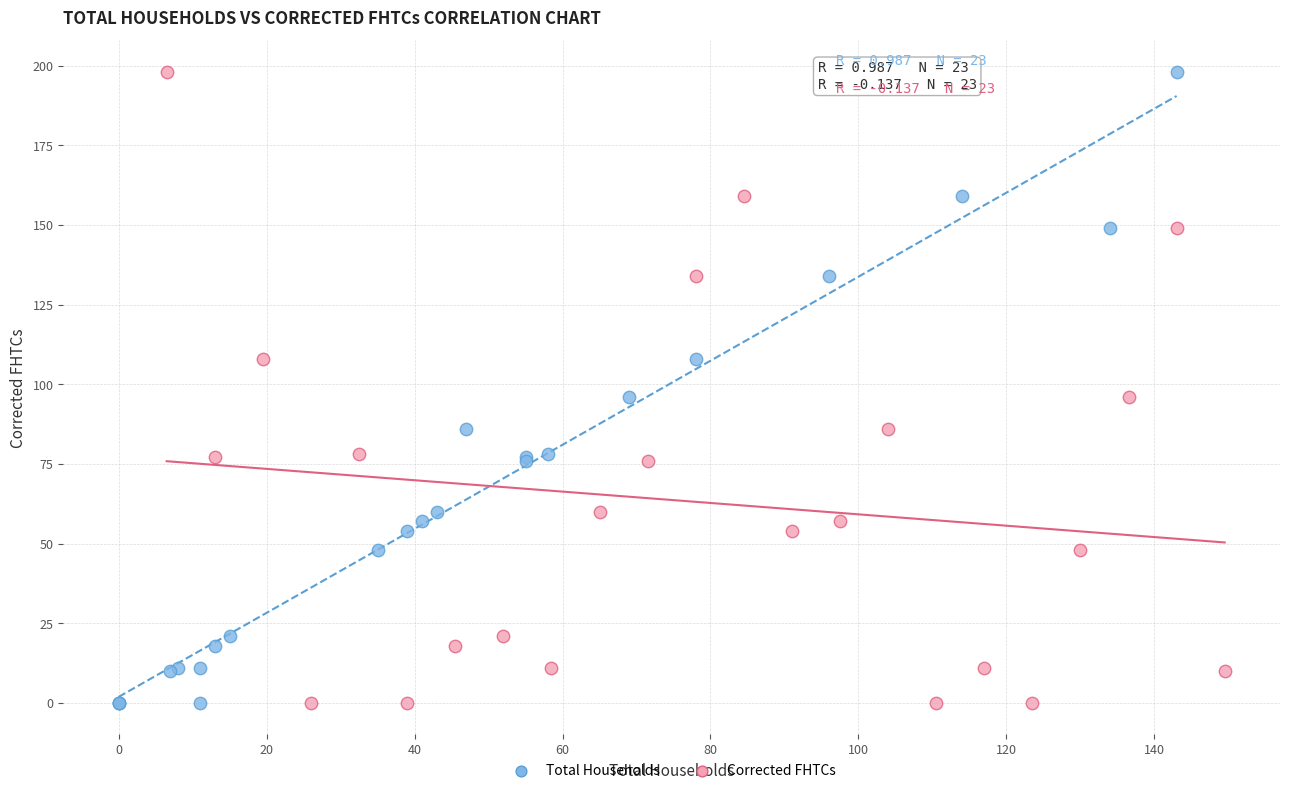

What are all the series names shown in the legend?

Total Households, Corrected FHTCs